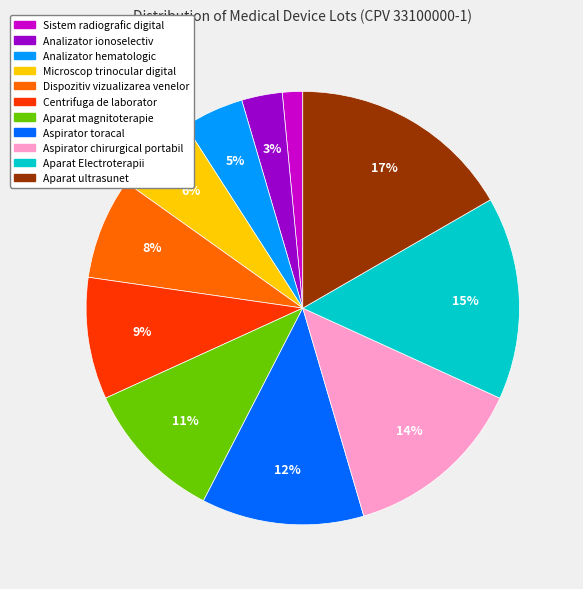

Does Aparat Electroterapii represent more than half of the total?

No